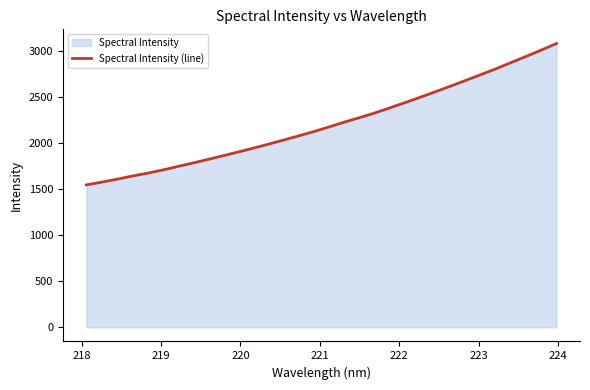

Count the number of values greater than 2177.

16